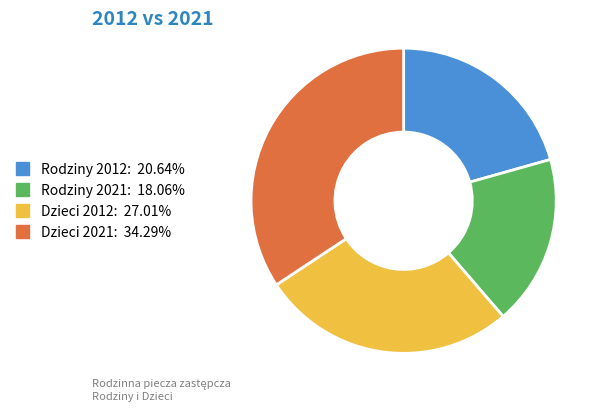

Count the number of slices in the pie.

4